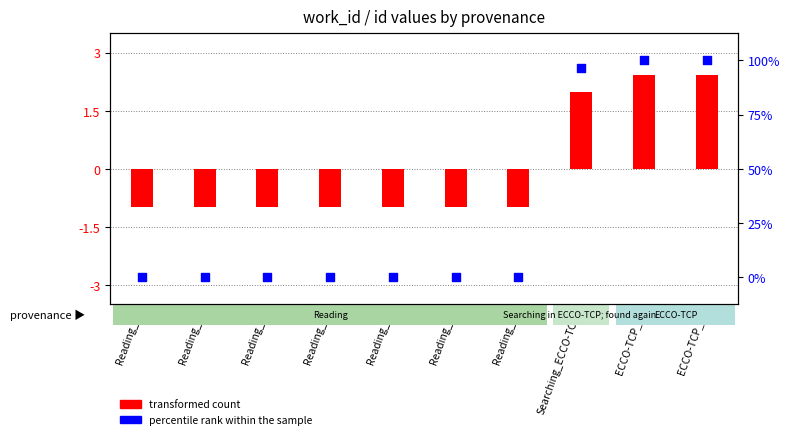

Is the value of transformed count at Reading_4 greater than the value of percentile rank within the sample at Reading_2?

No